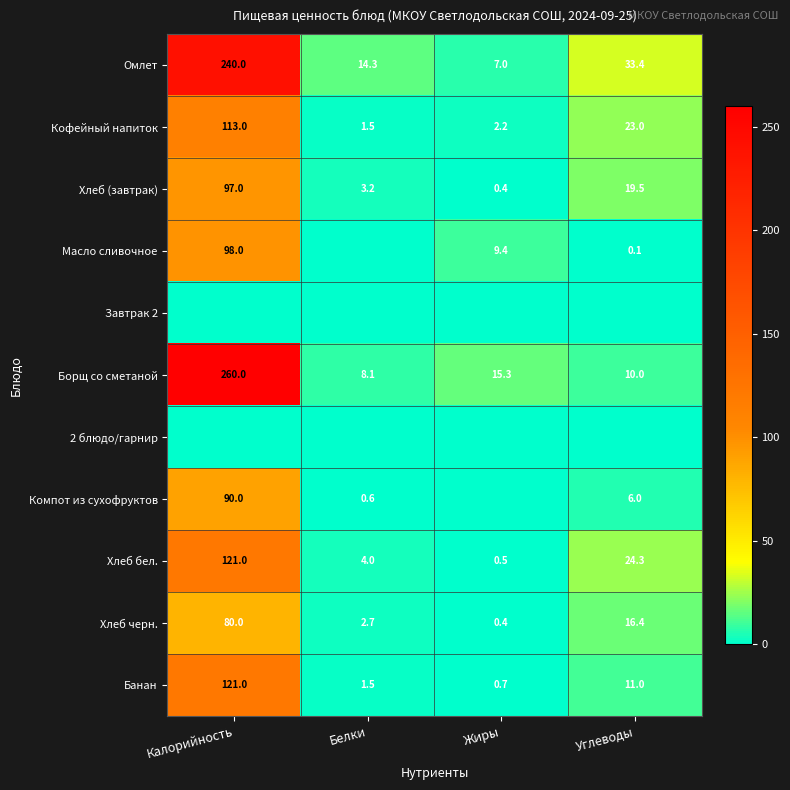

Is it true that Банан equals 121.0 at Калорийность?

True